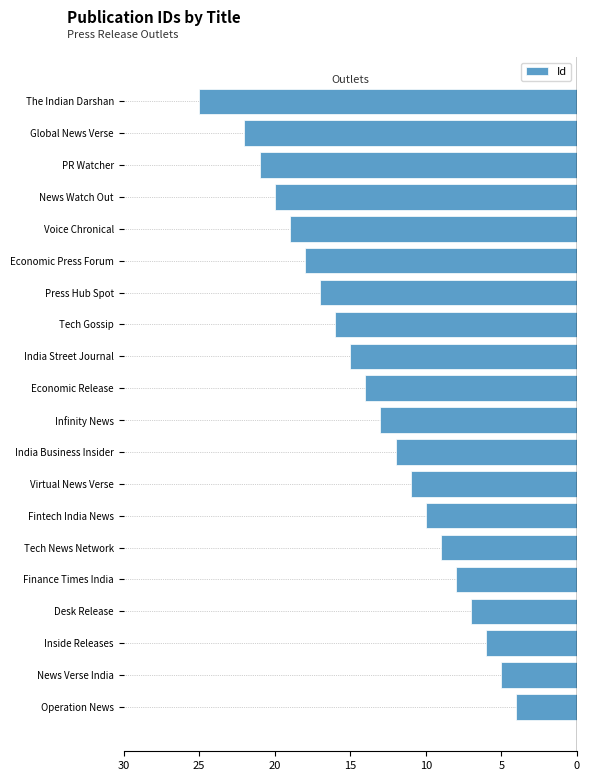

Does the chart contain any negative values?

Yes